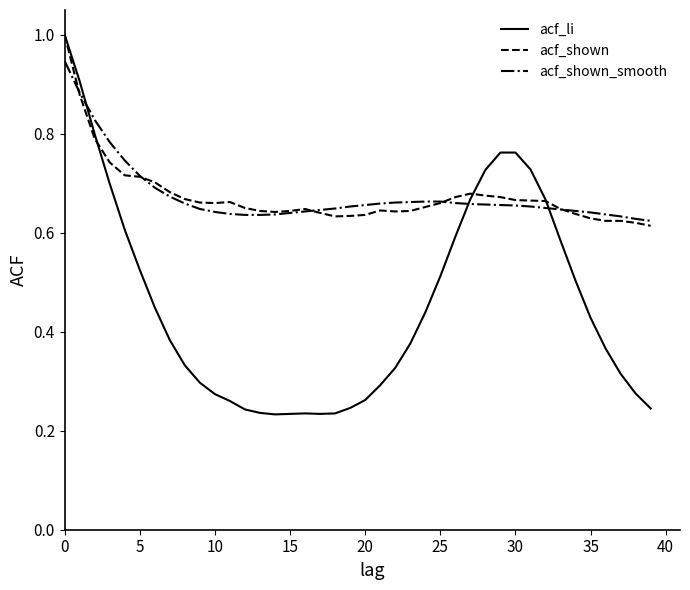

Which series ends up on top after the final intersection of acf_shown and acf_li?

acf_shown